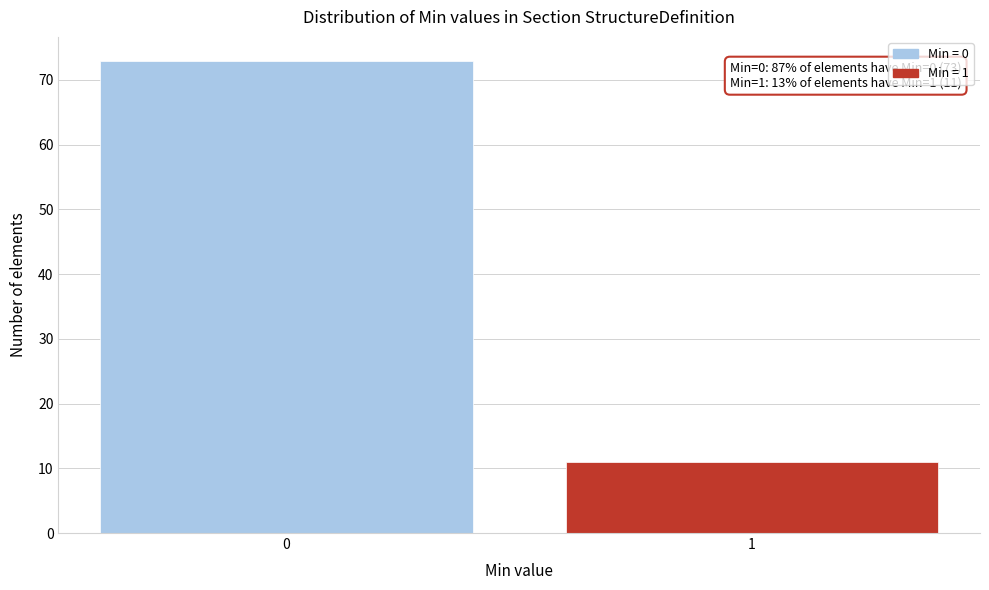

Reading left to right, extract all data points from this chart.

0=73	1=11